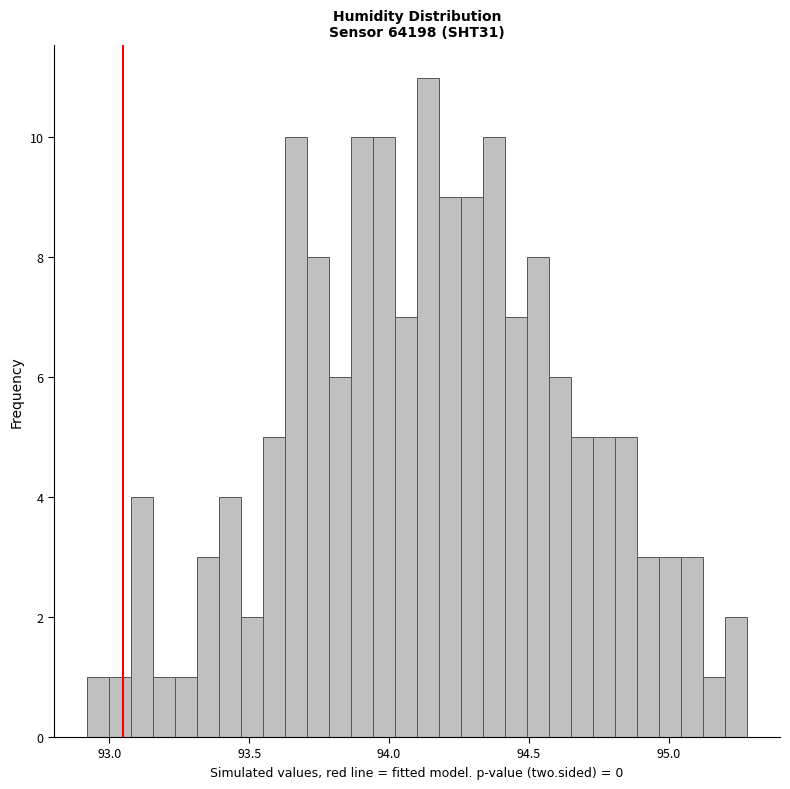

Around what value on the x-axis is the tallest bar? Give the approximate position of its centre, as read against the axis.

94.15